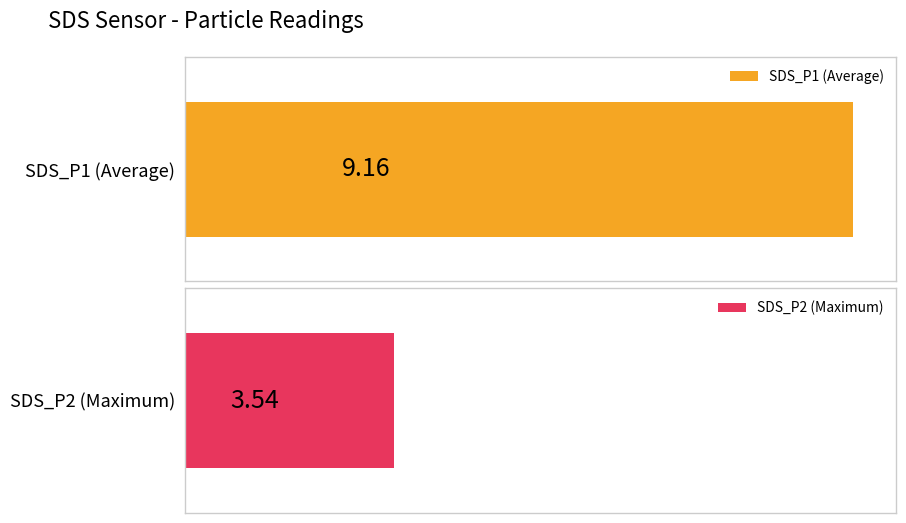

Rank the series by their maximum value, from highest to lowest.

SDS_P1 (Average), SDS_P2 (Maximum)